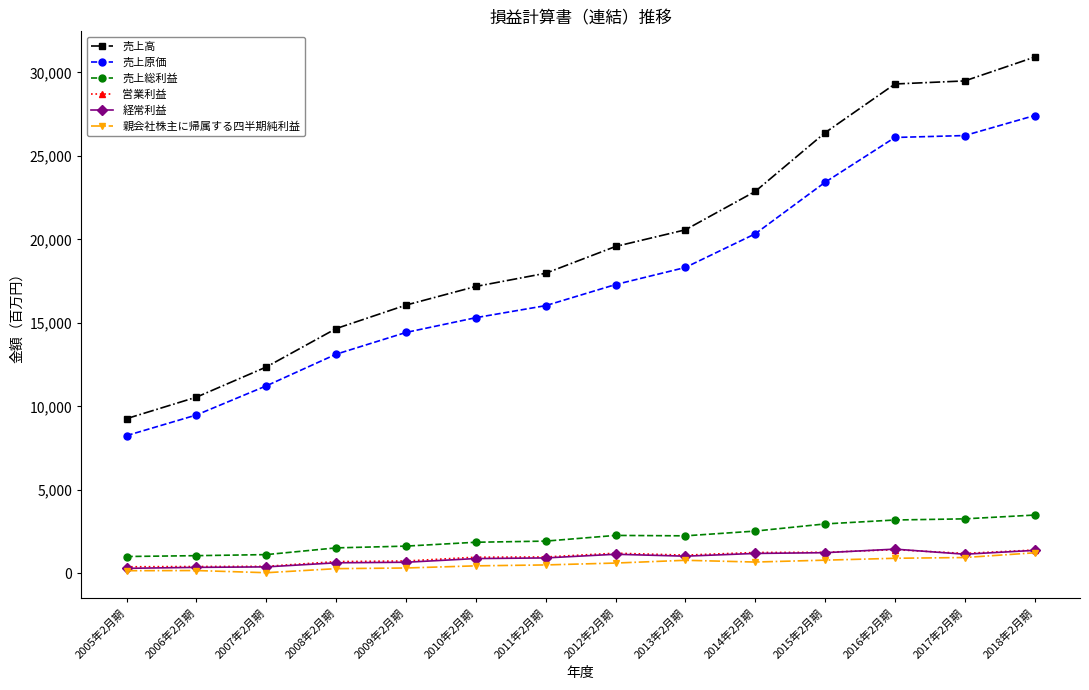

True or false: 経常利益 and 売上原価 intersect in this chart.

False